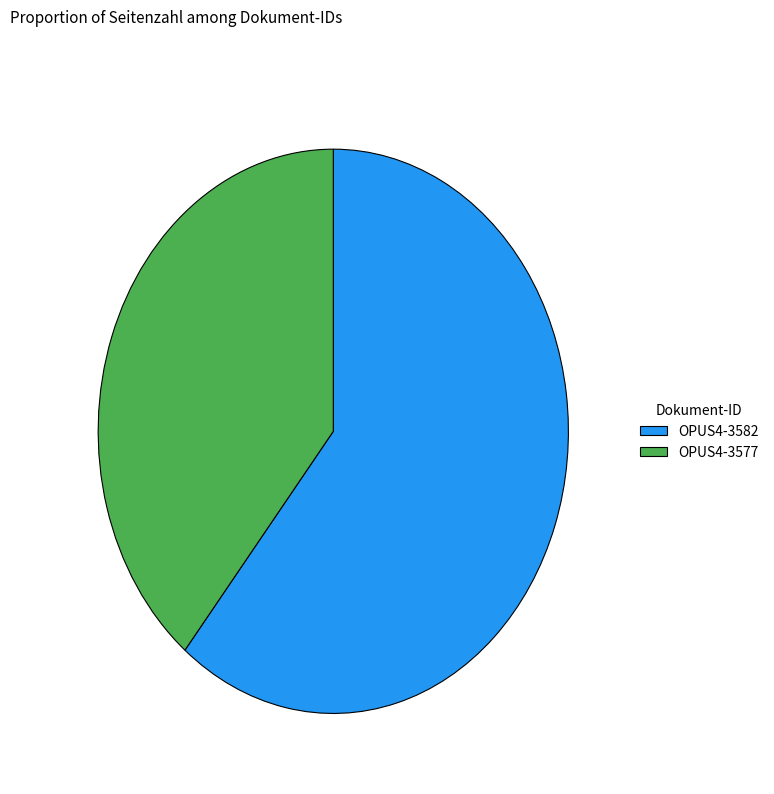

Rank the categories by value from lowest to highest.

OPUS4-3577, OPUS4-3582